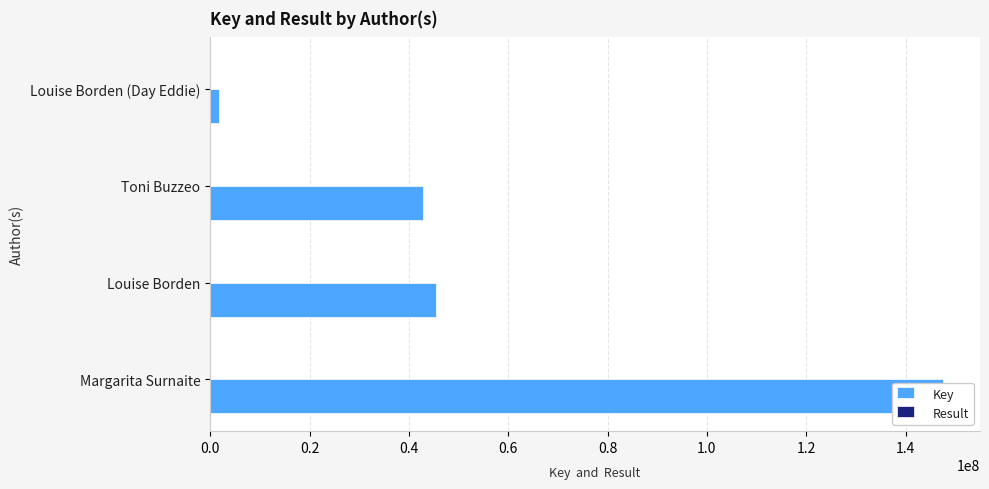

How many categories are shown in the chart?

4